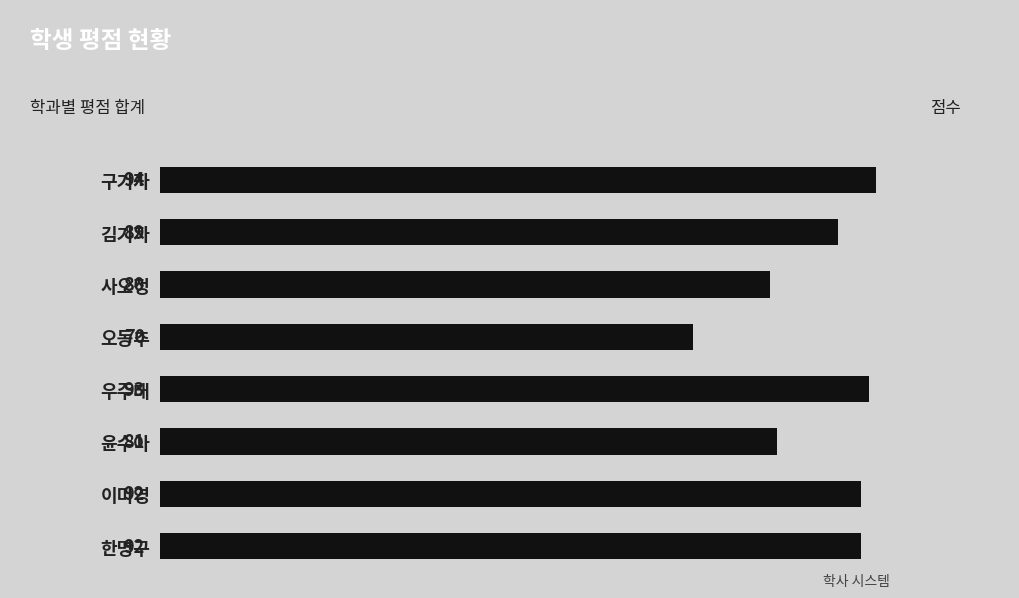

Approximately how many times larger is the value at 오동추 compared to 우주태?

0.8